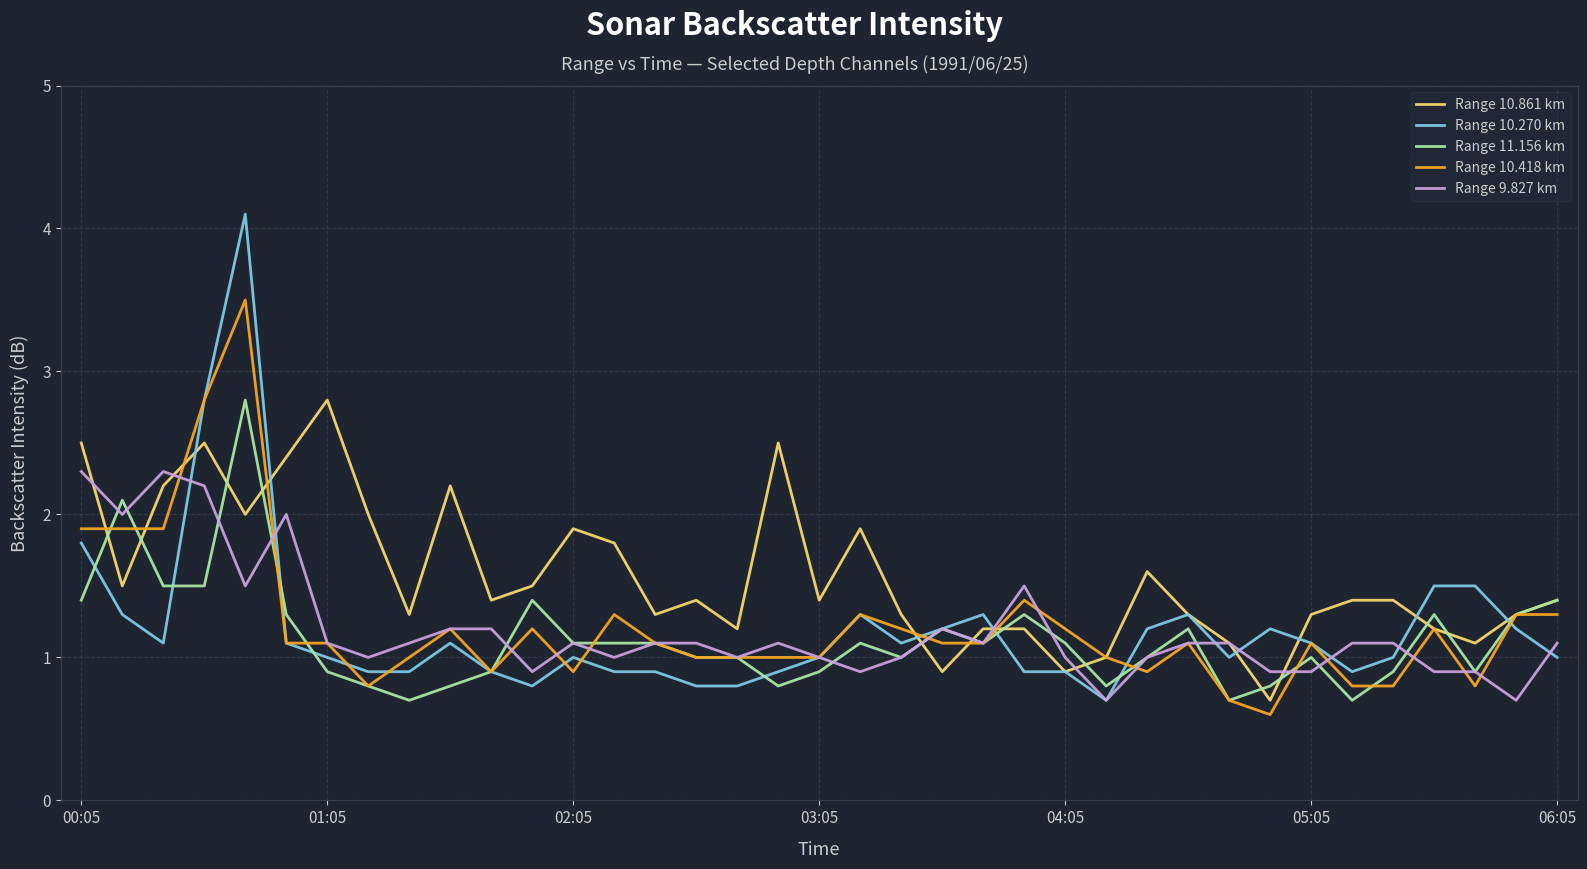

Which series has the largest total across all categories?

Range 10.861 km